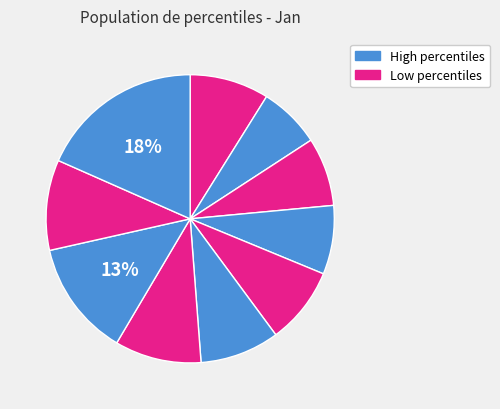

Which slice is the largest?

pct95